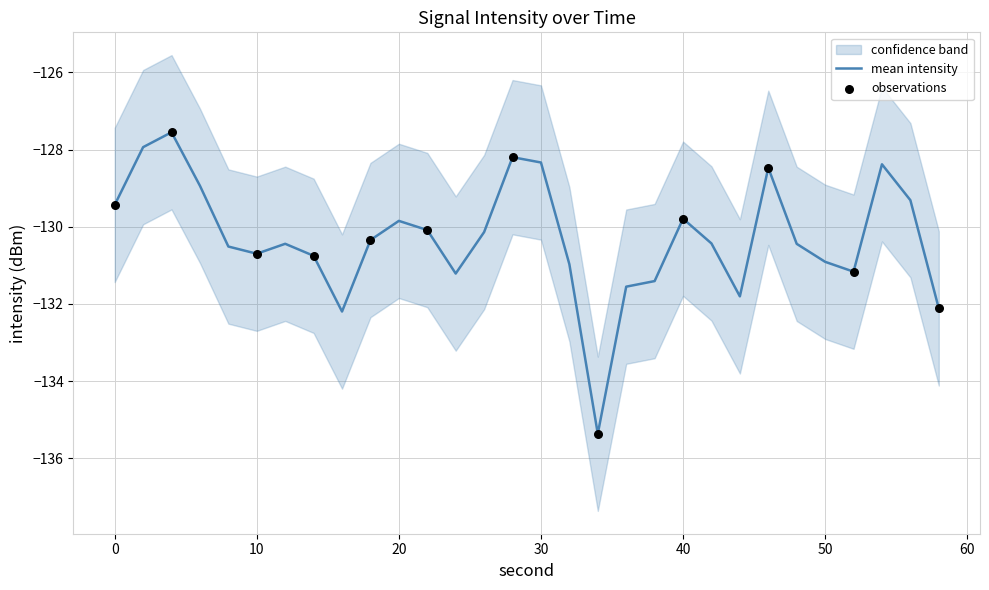

Which series contains the highest Y value?

upper